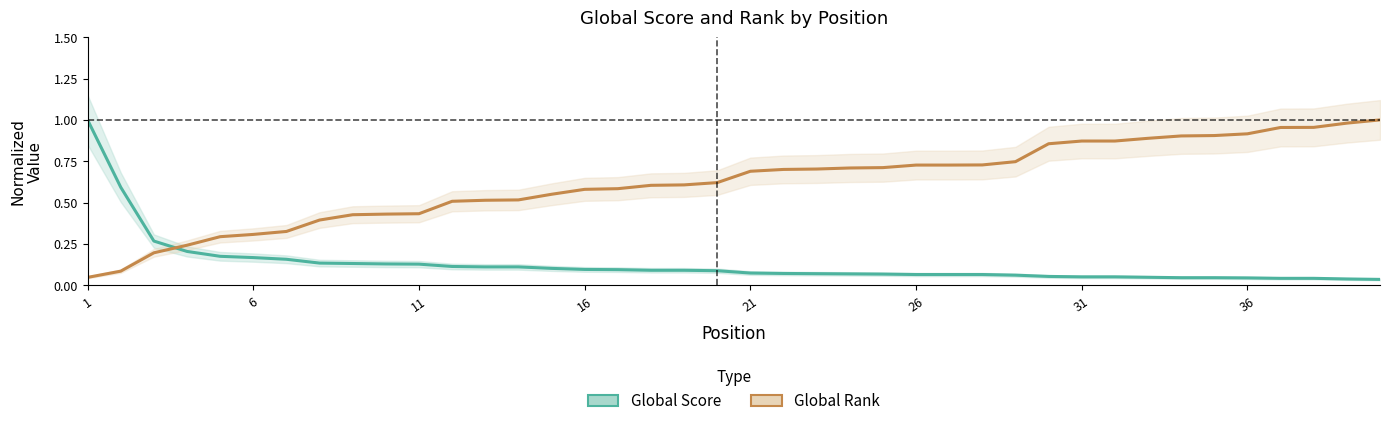

True or false: Global Rank (normalized) has more than 2 interior local peaks.

False